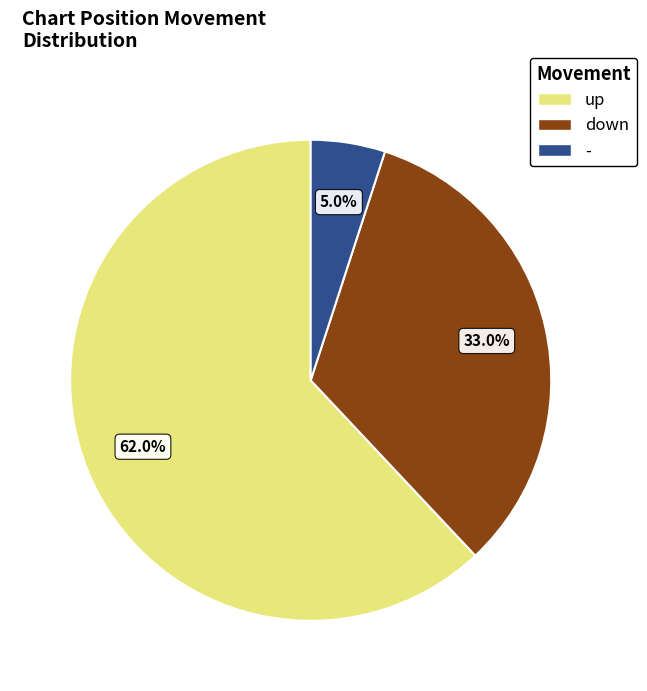

How many slices are in this pie chart?

3